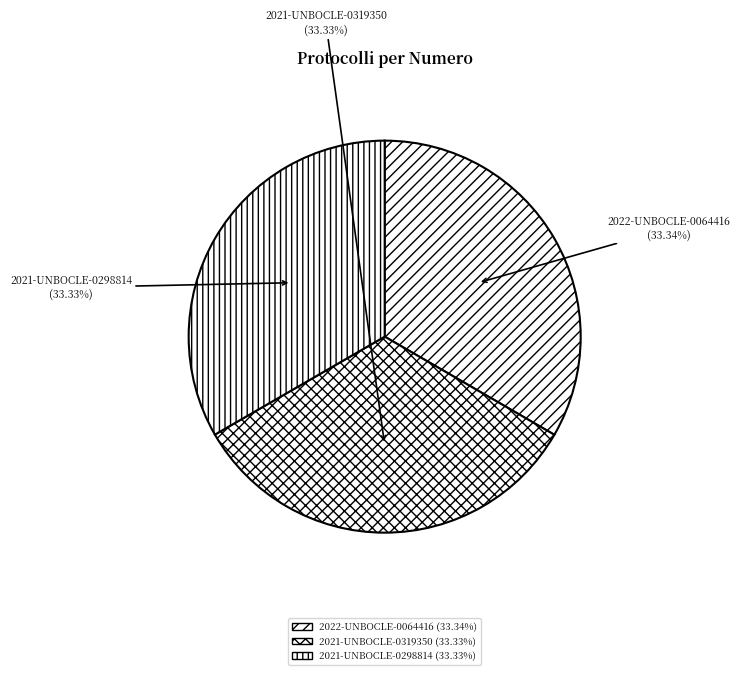

Is 2021-UNBOCLE-0319350 the majority of the pie?

No